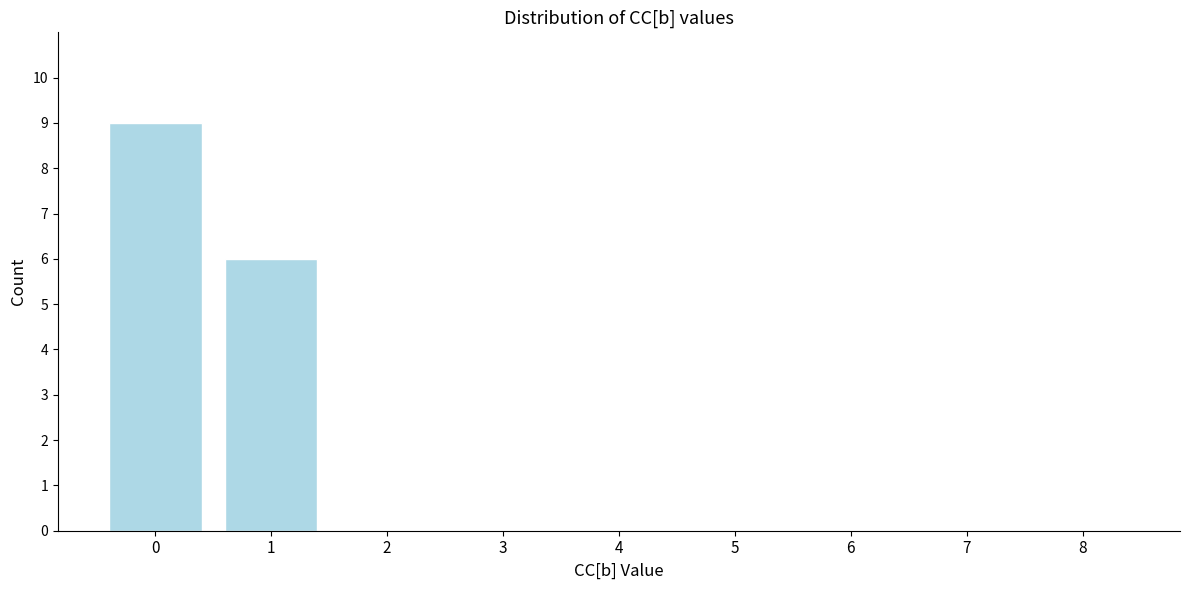

Reading right to left, what are all the values shown in this chart?

8=0	7=0	6=0	5=0	4=0	3=0	2=0	1=6	0=9